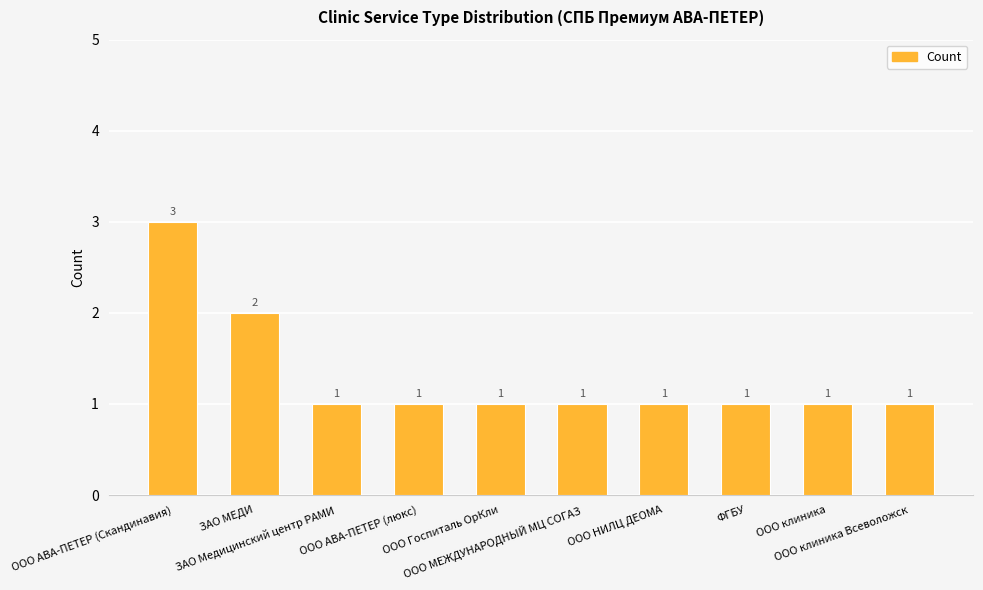

What is the approximate value at ООО АВА-ПЕТЕР (люкс)?

1